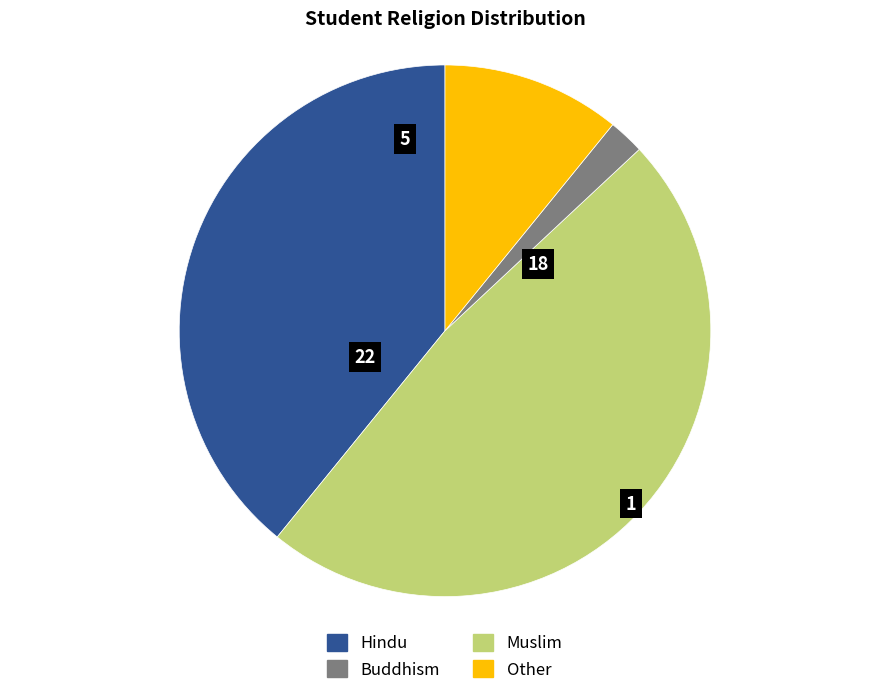

Is there a majority slice in this chart?

No